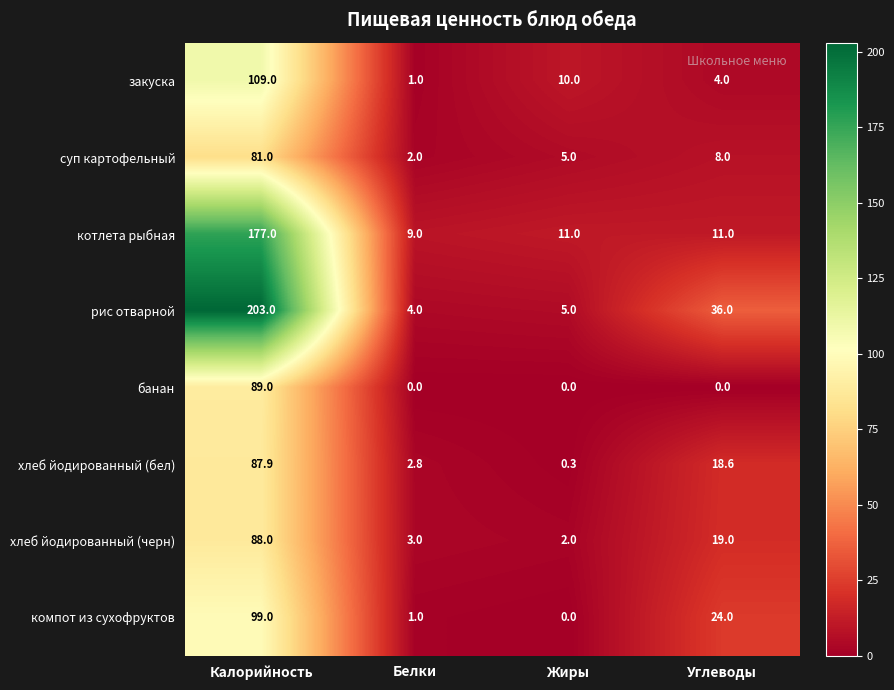

What is the average value of the котлета рыбная series?

52.0